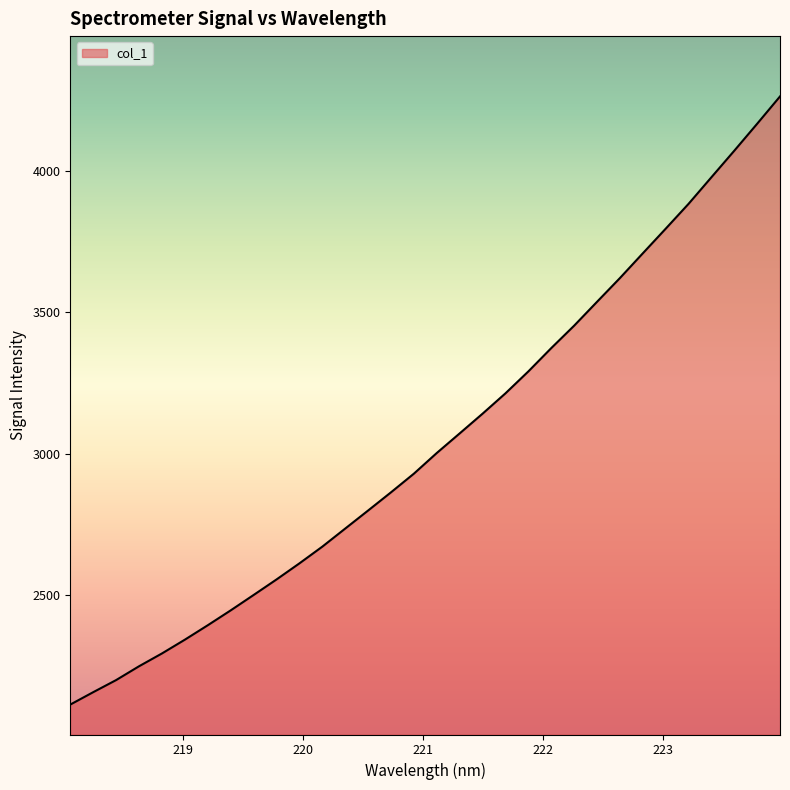

What is the difference between the maximum and minimum values?

2148.1